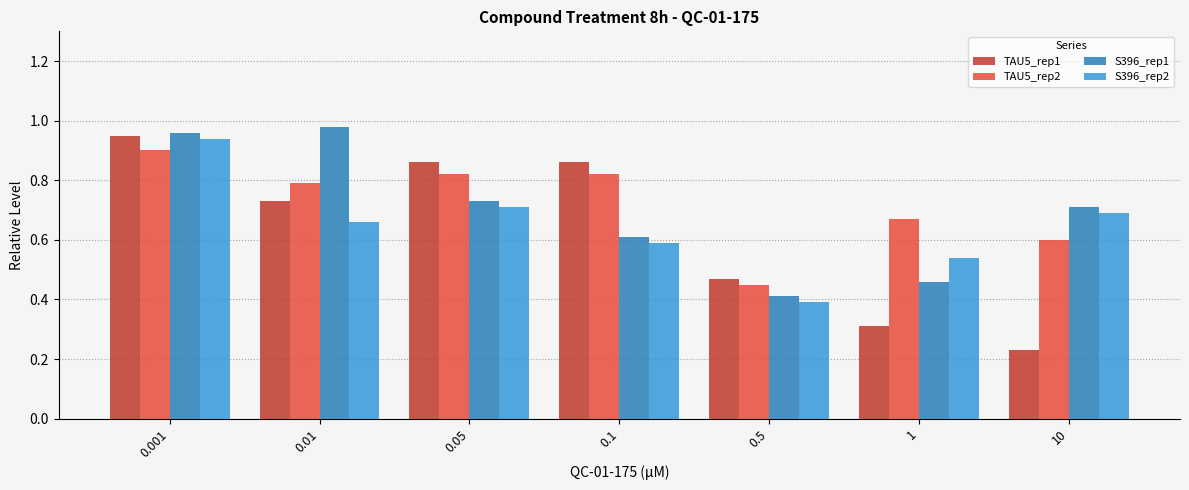

How many S396_rep2 values are between 0 and 1?

7